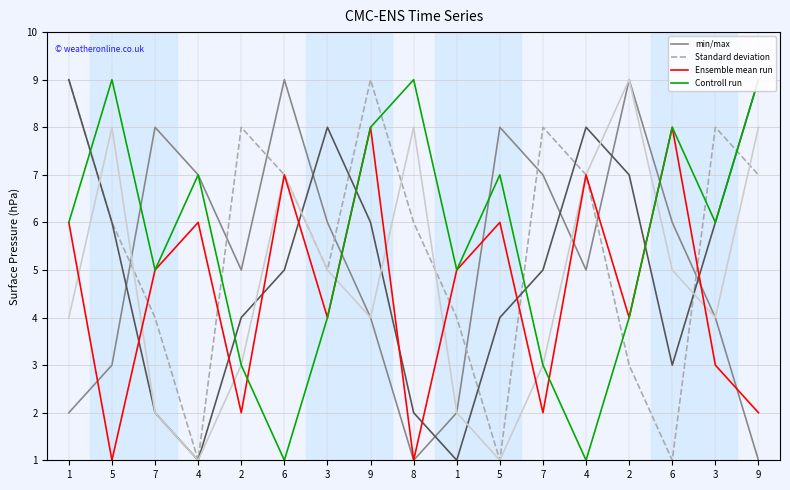

What is the sum of the Controll run values at 1 and 8?

14